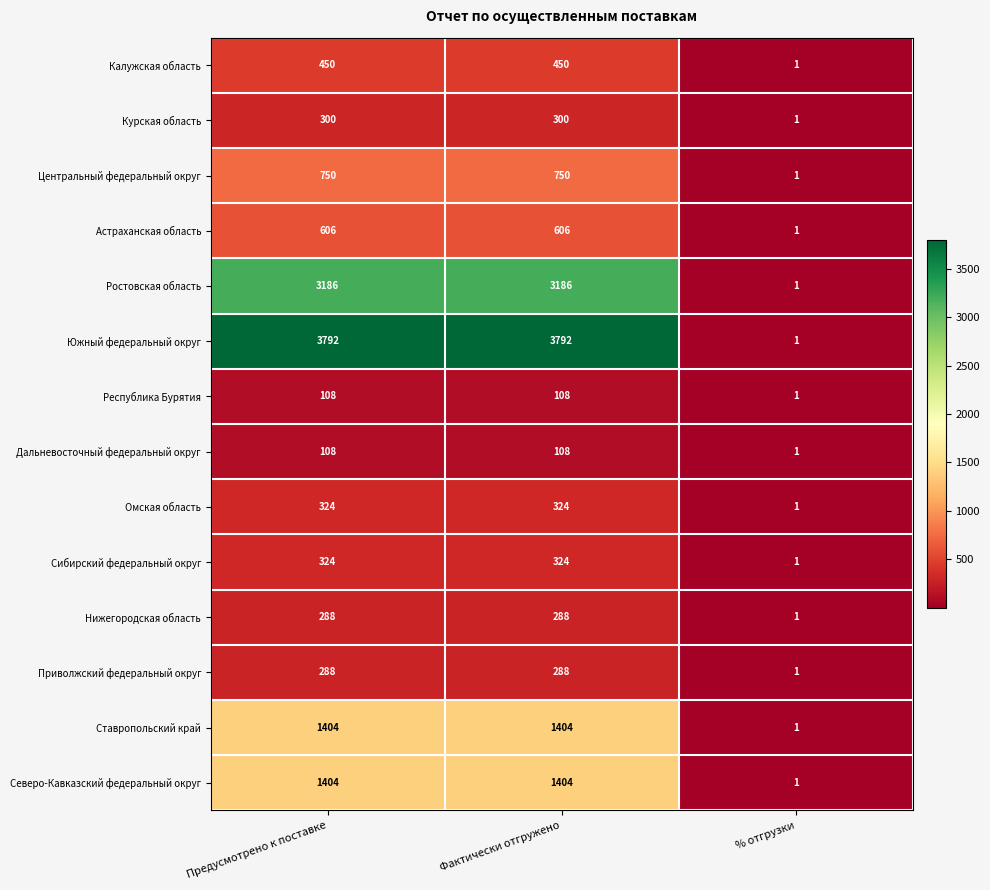

The value of Калужская область at Фактически отгружено is 450. True or false?

True